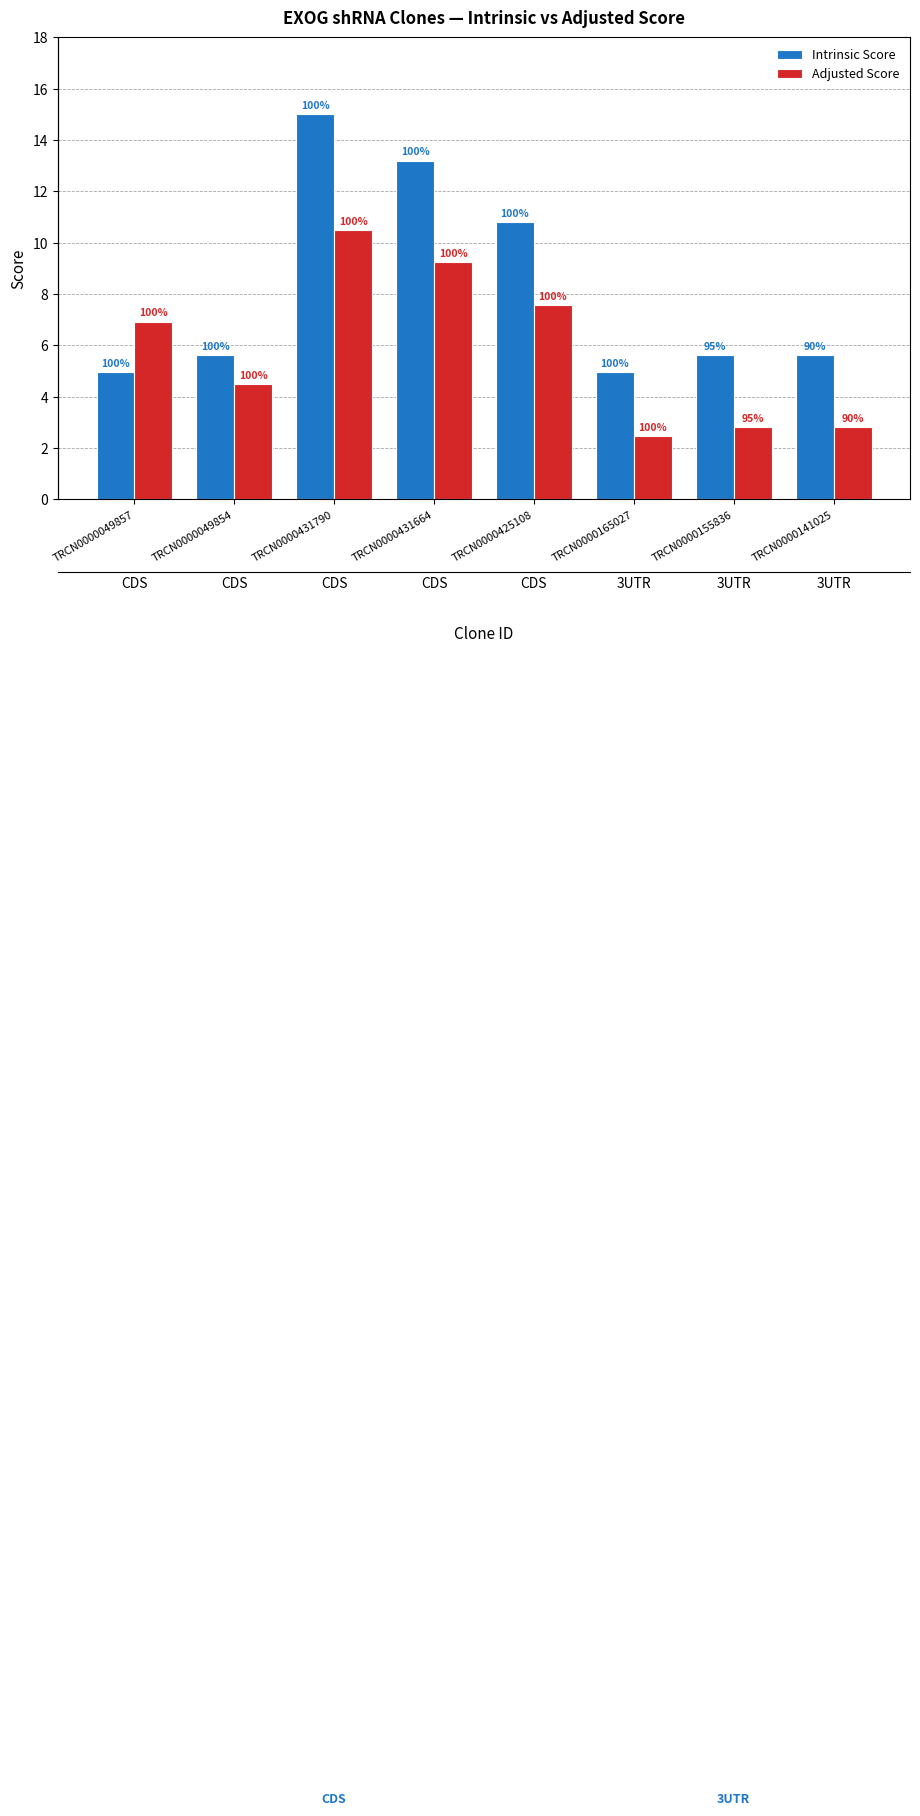

What is the value of the Intrinsic Score bar at the 2nd from the left?

5.6